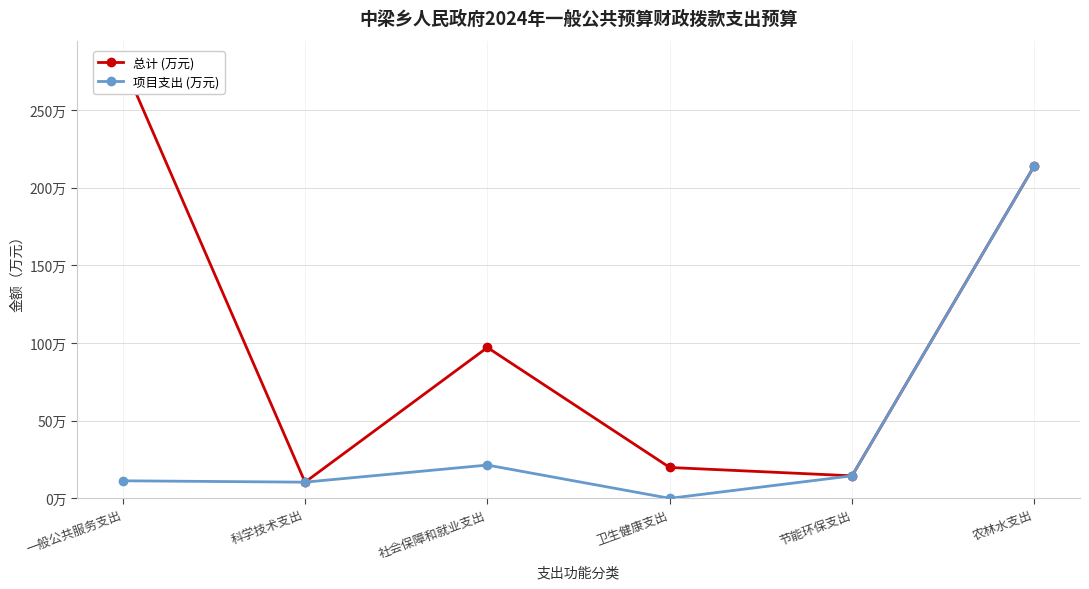

What is the sum of all 总计 (万元) values?

636.7